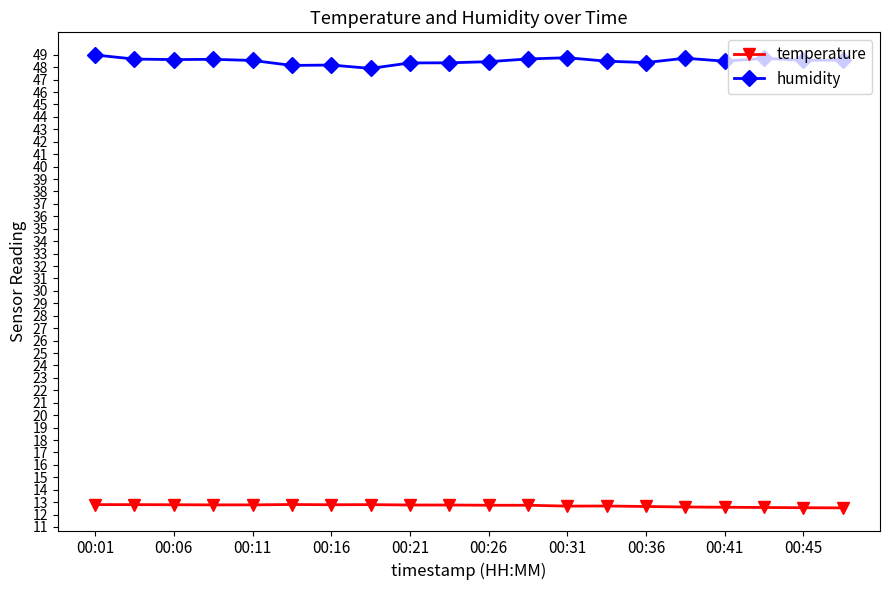

What is the lowest value of the humidity series?

47.9